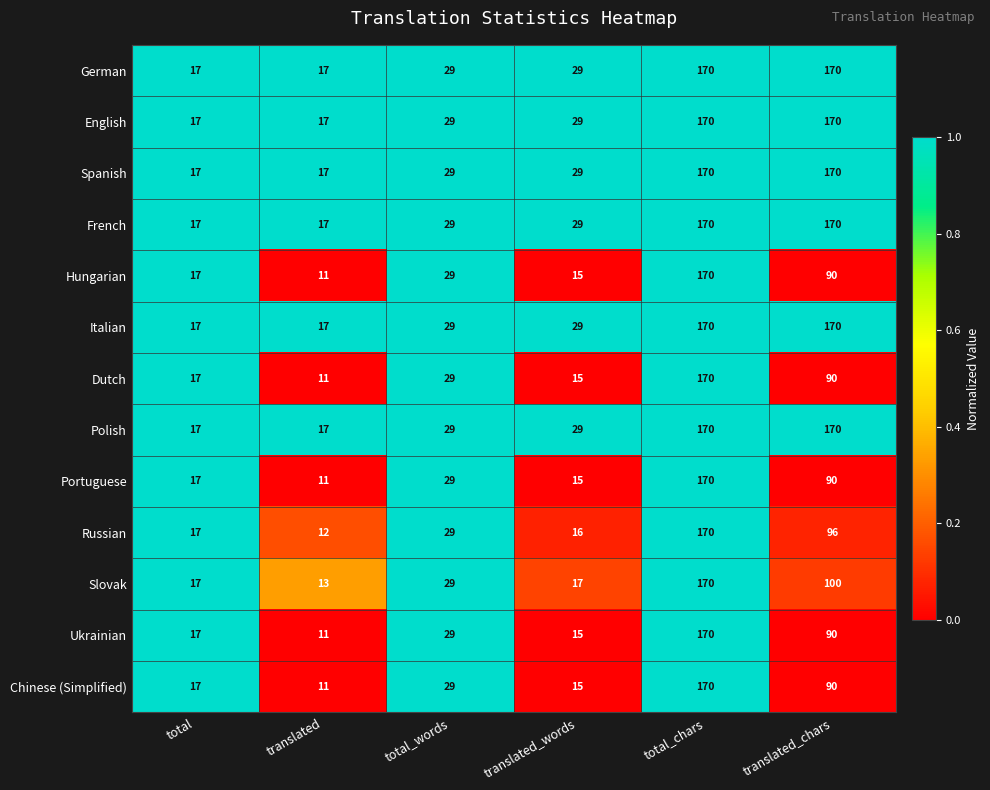

What is the maximum value shown in the chart?

170